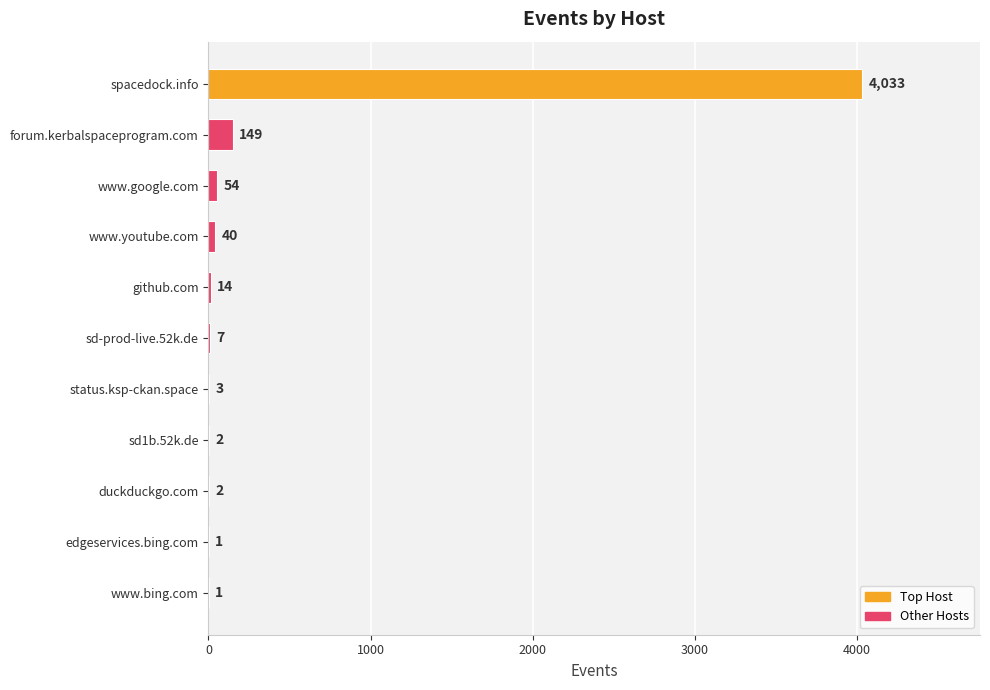

Which label corresponds to the largest value in the chart?

spacedock.info